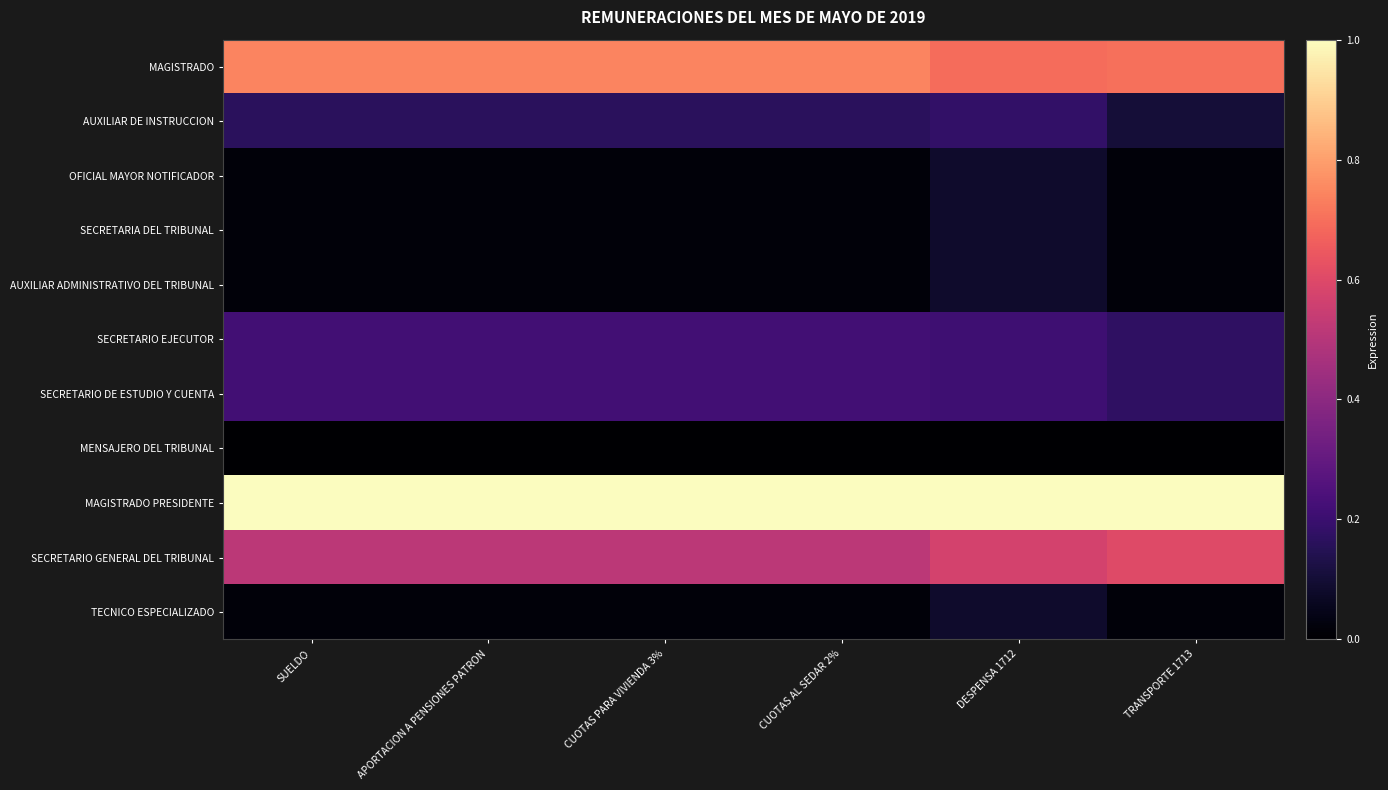

Reading left to right, transcribe all the data shown in this chart.

MAGISTRADO: SUELDO=0.7	APORTACION A PENSIONES PATRON=0.7	CUOTAS PARA VIVIENDA 3%=0.7	CUOTAS AL SEDAR 2%=0.7	DESPENSA 1712=0.7	TRANSPORTE 1713=0.7
AUXILIAR DE INSTRUCCION: SUELDO=0.2	APORTACION A PENSIONES PATRON=0.2	CUOTAS PARA VIVIENDA 3%=0.2	CUOTAS AL SEDAR 2%=0.2	DESPENSA 1712=0.2	TRANSPORTE 1713=0.1
OFICIAL MAYOR NOTIFICADOR: SUELDO=0.0	APORTACION A PENSIONES PATRON=0.0	CUOTAS PARA VIVIENDA 3%=0.0	CUOTAS AL SEDAR 2%=0.0	DESPENSA 1712=0.1	TRANSPORTE 1713=0.0
SECRETARIA DEL TRIBUNAL: SUELDO=0.0	APORTACION A PENSIONES PATRON=0.0	CUOTAS PARA VIVIENDA 3%=0.0	CUOTAS AL SEDAR 2%=0.0	DESPENSA 1712=0.1	TRANSPORTE 1713=0.0
AUXILIAR ADMINISTRATIVO DEL TRIBUNAL: SUELDO=0.0	APORTACION A PENSIONES PATRON=0.0	CUOTAS PARA VIVIENDA 3%=0.0	CUOTAS AL SEDAR 2%=0.0	DESPENSA 1712=0.1	TRANSPORTE 1713=0.0
SECRETARIO EJECUTOR: SUELDO=0.2	APORTACION A PENSIONES PATRON=0.2	CUOTAS PARA VIVIENDA 3%=0.2	CUOTAS AL SEDAR 2%=0.2	DESPENSA 1712=0.2	TRANSPORTE 1713=0.2
SECRETARIO DE ESTUDIO Y CUENTA: SUELDO=0.2	APORTACION A PENSIONES PATRON=0.2	CUOTAS PARA VIVIENDA 3%=0.2	CUOTAS AL SEDAR 2%=0.2	DESPENSA 1712=0.2	TRANSPORTE 1713=0.2
MENSAJERO DEL TRIBUNAL: SUELDO=0.0	APORTACION A PENSIONES PATRON=0.0	CUOTAS PARA VIVIENDA 3%=0.0	CUOTAS AL SEDAR 2%=0.0	DESPENSA 1712=0.0	TRANSPORTE 1713=0.0
MAGISTRADO PRESIDENTE: SUELDO=1.0	APORTACION A PENSIONES PATRON=1.0	CUOTAS PARA VIVIENDA 3%=1.0	CUOTAS AL SEDAR 2%=1.0	DESPENSA 1712=1.0	TRANSPORTE 1713=1.0
SECRETARIO GENERAL DEL TRIBUNAL: SUELDO=0.5	APORTACION A PENSIONES PATRON=0.5	CUOTAS PARA VIVIENDA 3%=0.5	CUOTAS AL SEDAR 2%=0.5	DESPENSA 1712=0.6	TRANSPORTE 1713=0.6
TECNICO ESPECIALIZADO: SUELDO=0.0	APORTACION A PENSIONES PATRON=0.0	CUOTAS PARA VIVIENDA 3%=0.0	CUOTAS AL SEDAR 2%=0.0	DESPENSA 1712=0.1	TRANSPORTE 1713=0.0